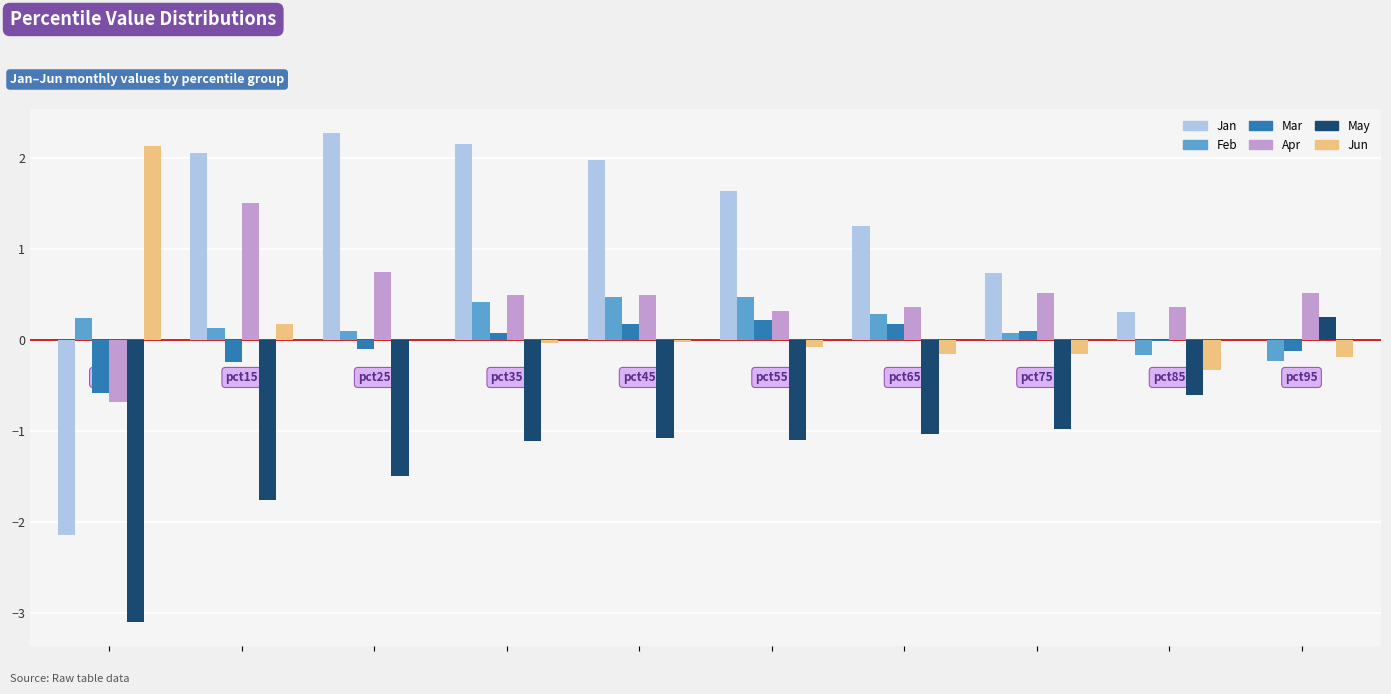

What are all the series names shown in the legend?

Jan, Feb, Mar, Apr, May, Jun